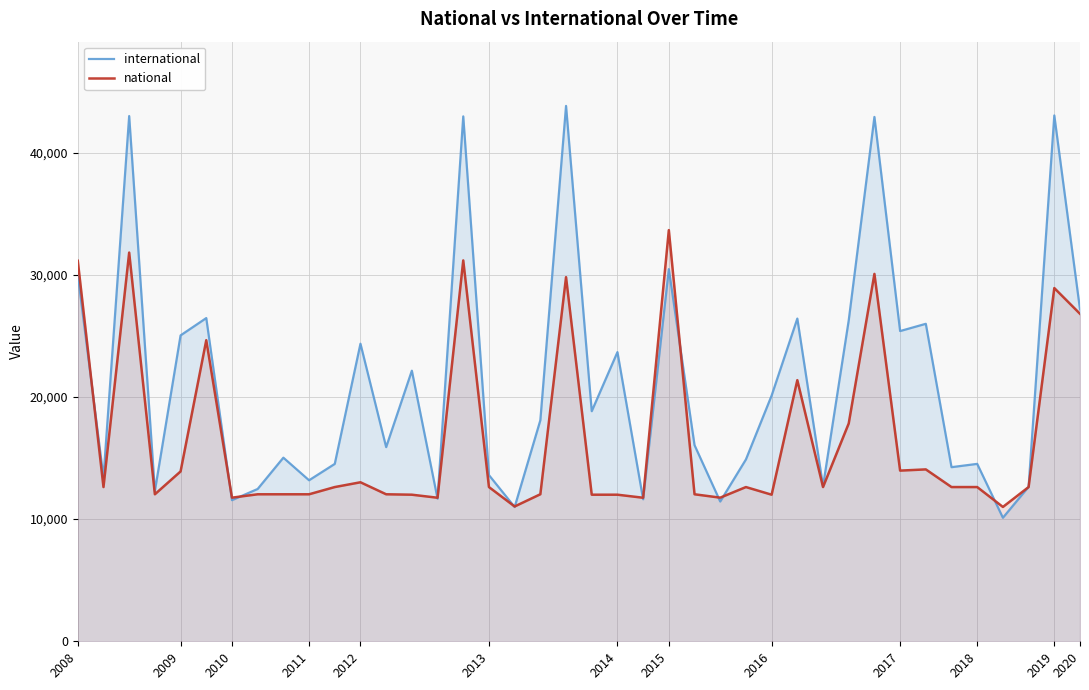

What is the total value across all series at 2008?

61186